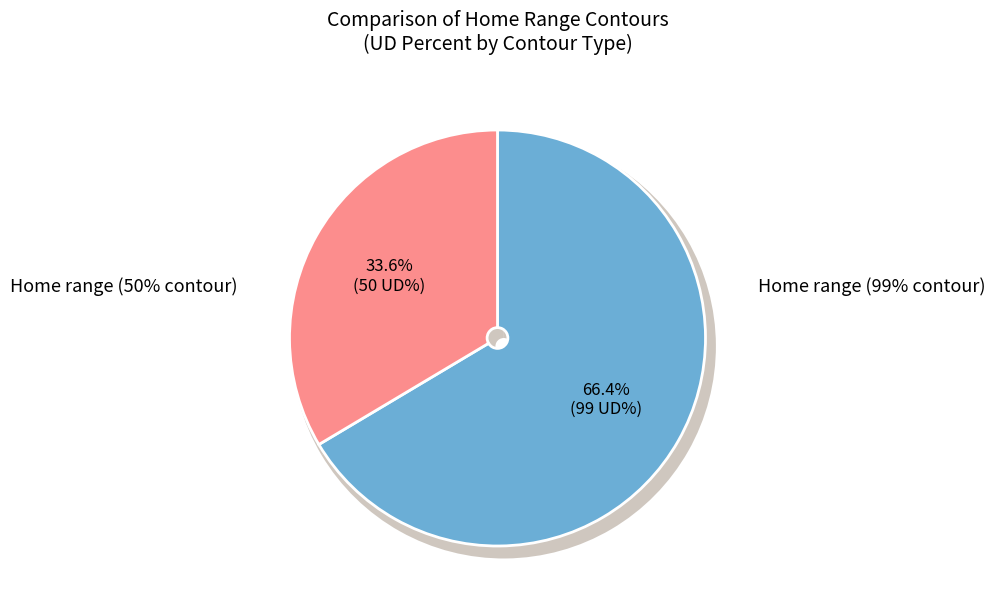

Which slice is the smallest?

Home range (50% contour)